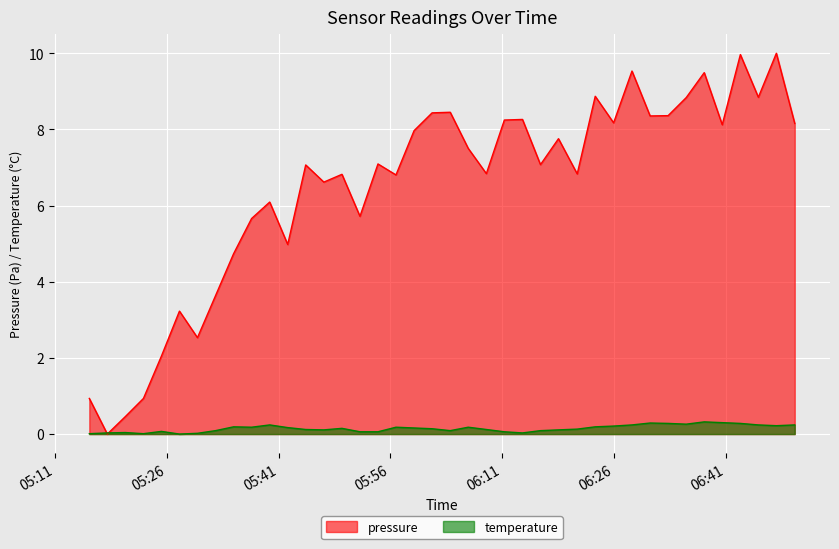

Reading right to left, what are all the values shown in this chart?

pressure: 2023-09-08T06:50:17=8.2	2023-09-08T06:47:49=10.0	2023-09-08T06:45:24=8.8	2023-09-08T06:42:59=10.0	2023-09-08T06:40:33=8.1	2023-09-08T06:38:08=9.5	2023-09-08T06:35:43=8.8	2023-09-08T06:33:17=8.4	2023-09-08T06:30:52=8.4	2023-09-08T06:28:26=9.5	2023-09-08T06:25:58=8.2	2023-09-08T06:23:30=8.9	2023-09-08T06:21:05=6.8	2023-09-08T06:18:34=7.8	2023-09-08T06:16:09=7.1	2023-09-08T06:13:44=8.3	2023-09-08T06:11:18=8.2	2023-09-08T06:08:53=6.8	2023-09-08T06:06:27=7.5	2023-09-08T06:04:02=8.5	2023-09-08T06:01:36=8.4	2023-09-08T05:59:11=8.0	2023-09-08T05:56:45=6.8	2023-09-08T05:54:20=7.1	2023-09-08T05:51:55=5.7	2023-09-08T05:49:30=6.8	2023-09-08T05:47:04=6.6	2023-09-08T05:44:38=7.1	2023-09-08T05:42:13=5.0	2023-09-08T05:39:48=6.1	2023-09-08T05:37:22=5.7	2023-09-08T05:34:57=4.7	2023-09-08T05:32:32=3.6	2023-09-08T05:30:06=2.5	2023-09-08T05:27:41=3.2	2023-09-08T05:25:16=2.0	2023-09-08T05:22:51=0.9	2023-09-08T05:20:25=0.5	2023-09-08T05:18:00=0.0	2023-09-08T05:15:35=0.9
temperature: 2023-09-08T06:50:17=0.2	2023-09-08T06:47:49=0.2	2023-09-08T06:45:24=0.2	2023-09-08T06:42:59=0.3	2023-09-08T06:40:33=0.3	2023-09-08T06:38:08=0.3	2023-09-08T06:35:43=0.3	2023-09-08T06:33:17=0.3	2023-09-08T06:30:52=0.3	2023-09-08T06:28:26=0.2	2023-09-08T06:25:58=0.2	2023-09-08T06:23:30=0.2	2023-09-08T06:21:05=0.1	2023-09-08T06:18:34=0.1	2023-09-08T06:16:09=0.1	2023-09-08T06:13:44=0.0	2023-09-08T06:11:18=0.1	2023-09-08T06:08:53=0.1	2023-09-08T06:06:27=0.2	2023-09-08T06:04:02=0.1	2023-09-08T06:01:36=0.1	2023-09-08T05:59:11=0.2	2023-09-08T05:56:45=0.2	2023-09-08T05:54:20=0.1	2023-09-08T05:51:55=0.1	2023-09-08T05:49:30=0.1	2023-09-08T05:47:04=0.1	2023-09-08T05:44:38=0.1	2023-09-08T05:42:13=0.2	2023-09-08T05:39:48=0.2	2023-09-08T05:37:22=0.2	2023-09-08T05:34:57=0.2	2023-09-08T05:32:32=0.1	2023-09-08T05:30:06=0.0	2023-09-08T05:27:41=0.0	2023-09-08T05:25:16=0.1	2023-09-08T05:22:51=0.0	2023-09-08T05:20:25=0.0	2023-09-08T05:18:00=0.0	2023-09-08T05:15:35=0.0